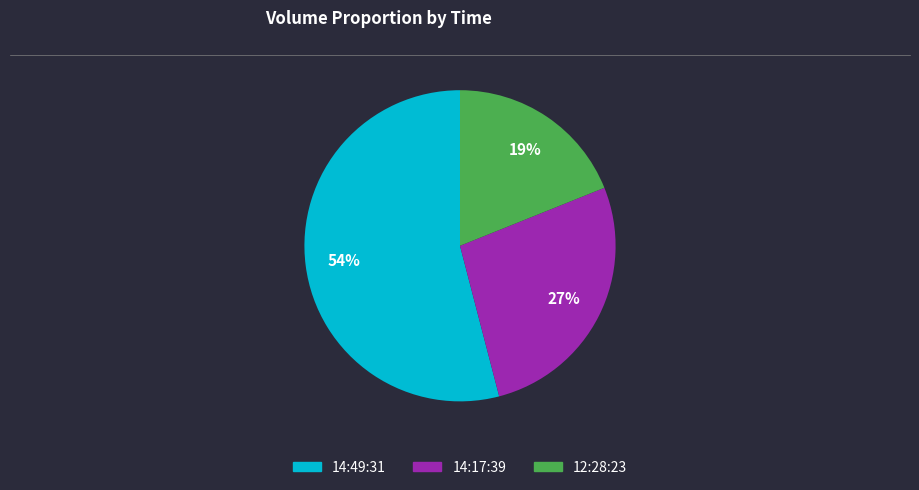

To the nearest percent, what is the average slice percentage?

33%